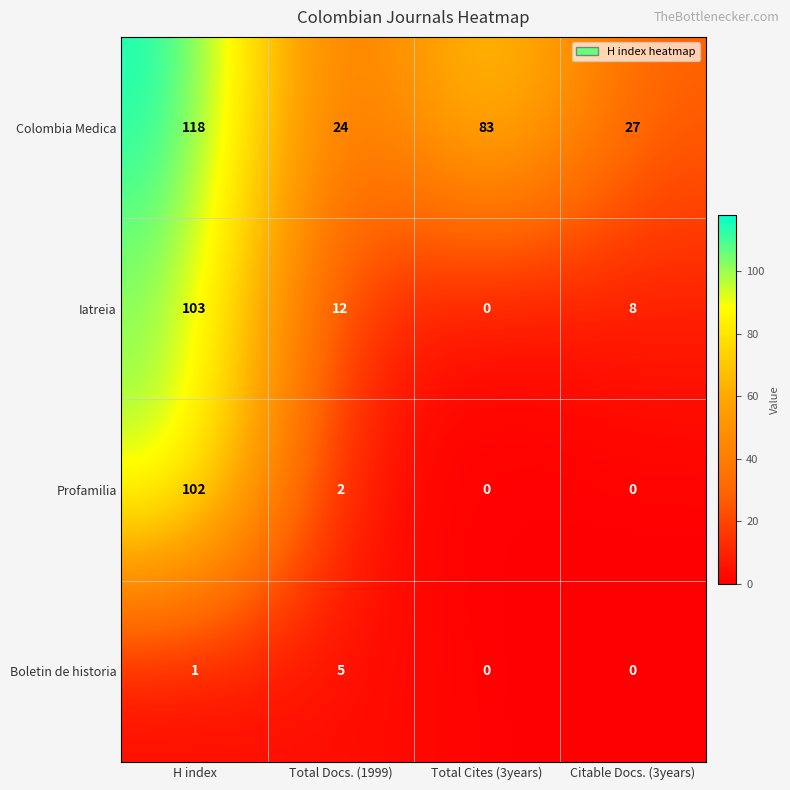

Between Total Docs. (1999) and Citable Docs. (3years), which series saw the biggest shift?

Boletin de historia